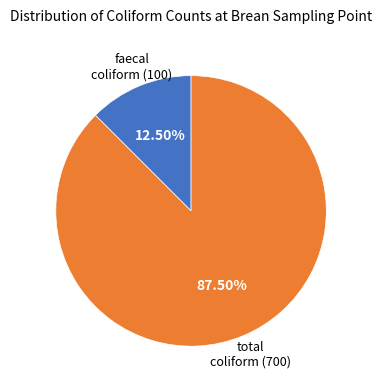

Does any single category account for the majority?

Yes